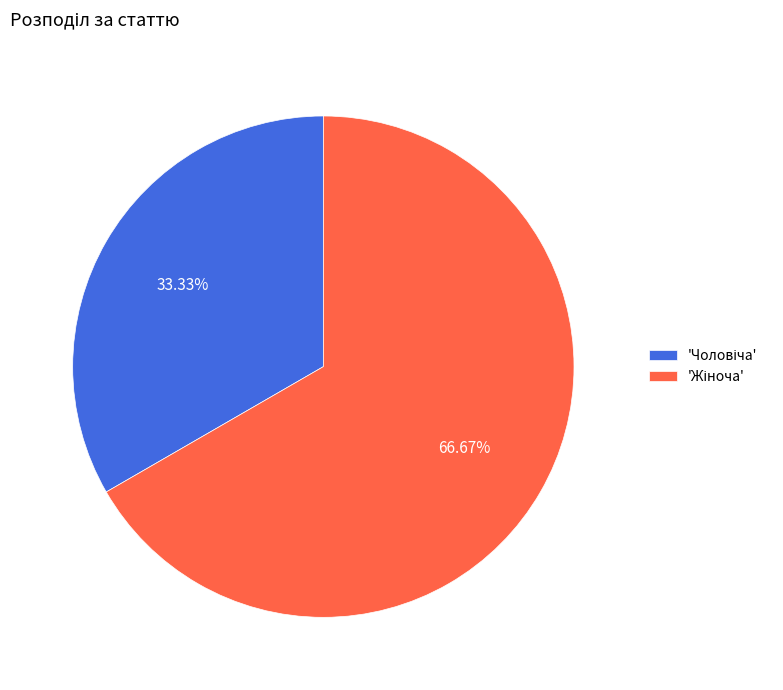

Does any single category account for the majority?

Yes